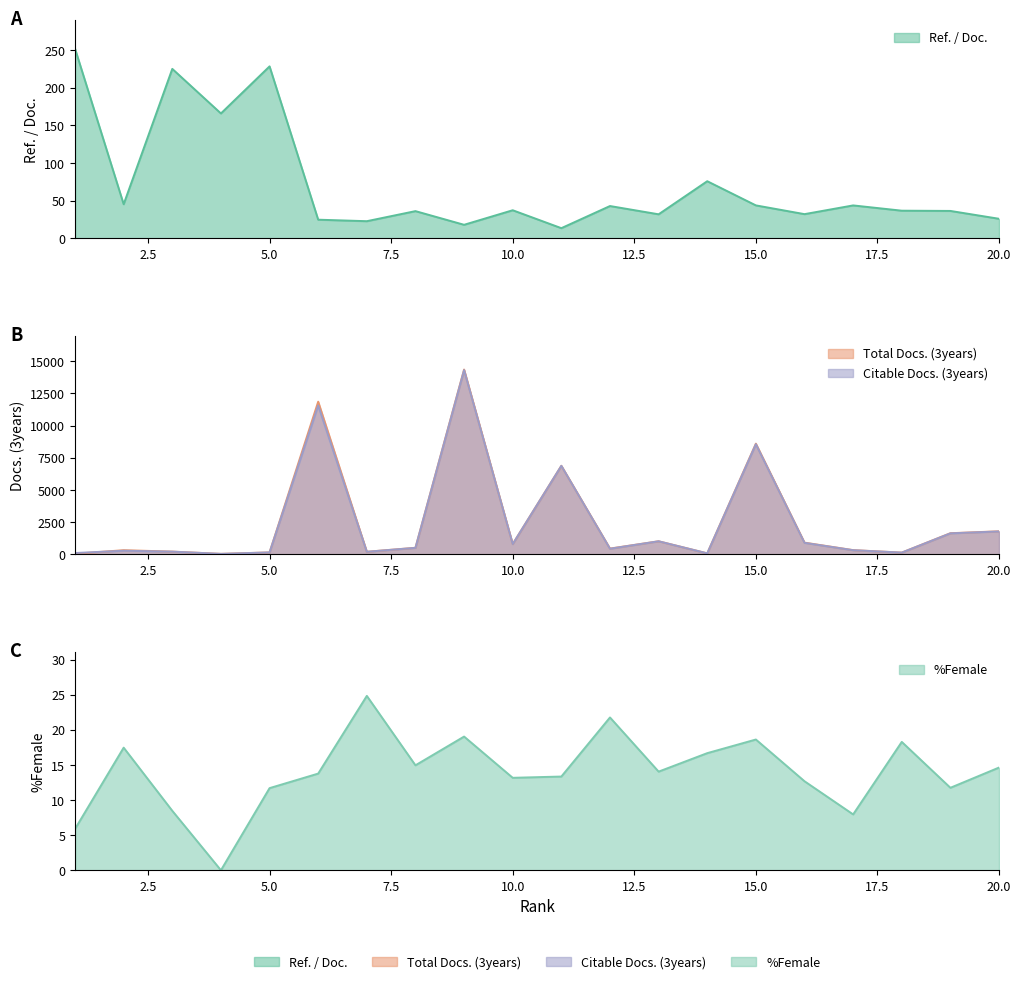

What is the sum of the Citable Docs. (3years) values at 6 and 19?

13189.0